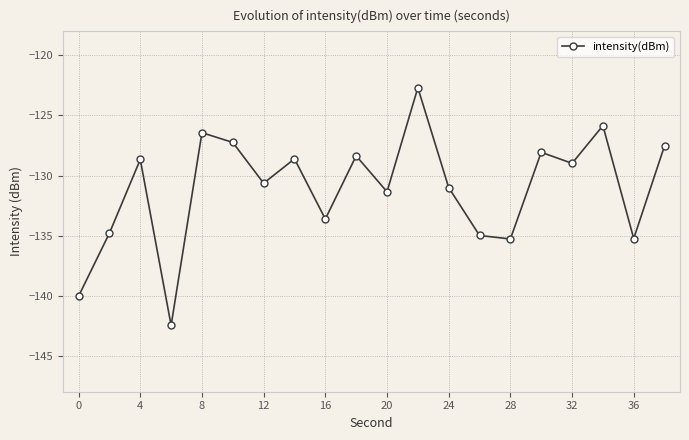

What is the greatest value displayed?

-122.7